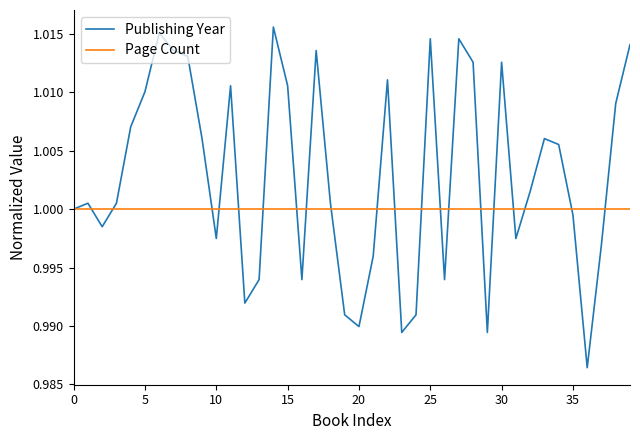

List the series in order of their overall mean, lowest first.

Page Count, Publishing Year